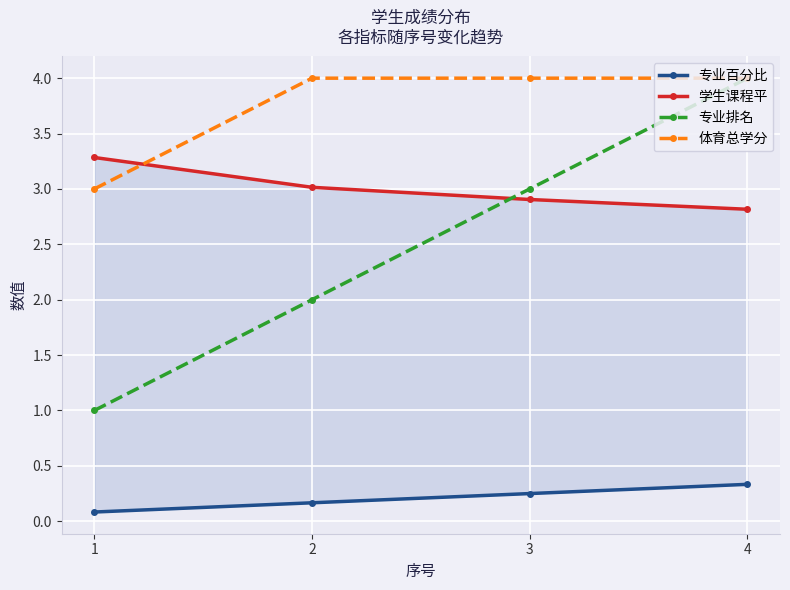

What value does the 学生课程平 series have at 4?

2.8